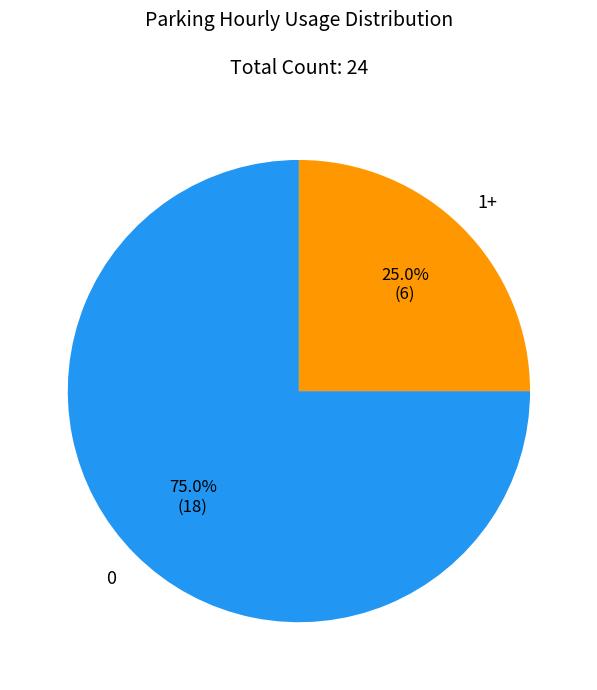

How many slices are in this pie chart?

2